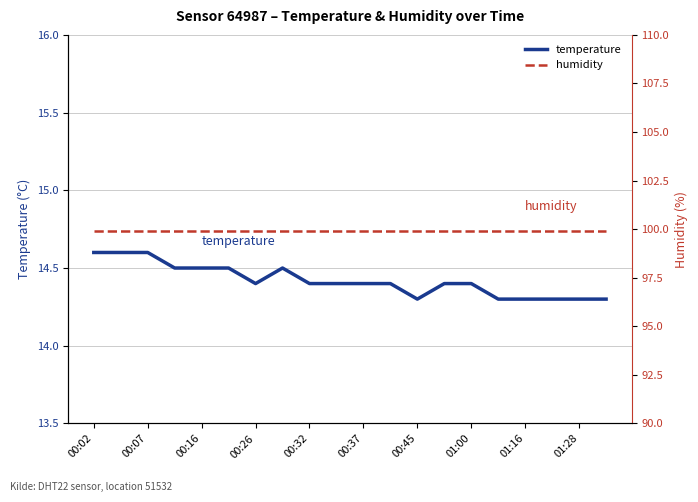

List the series in order of their overall mean, highest first.

humidity, temperature